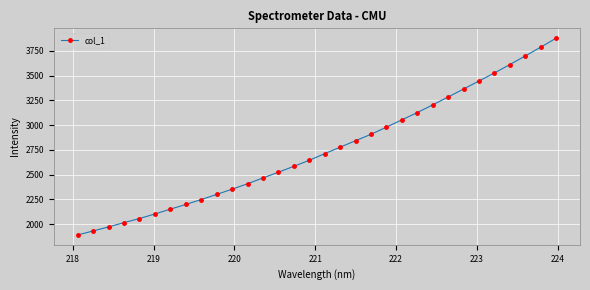

Does the chart display data point markers on the line(s)?

Yes